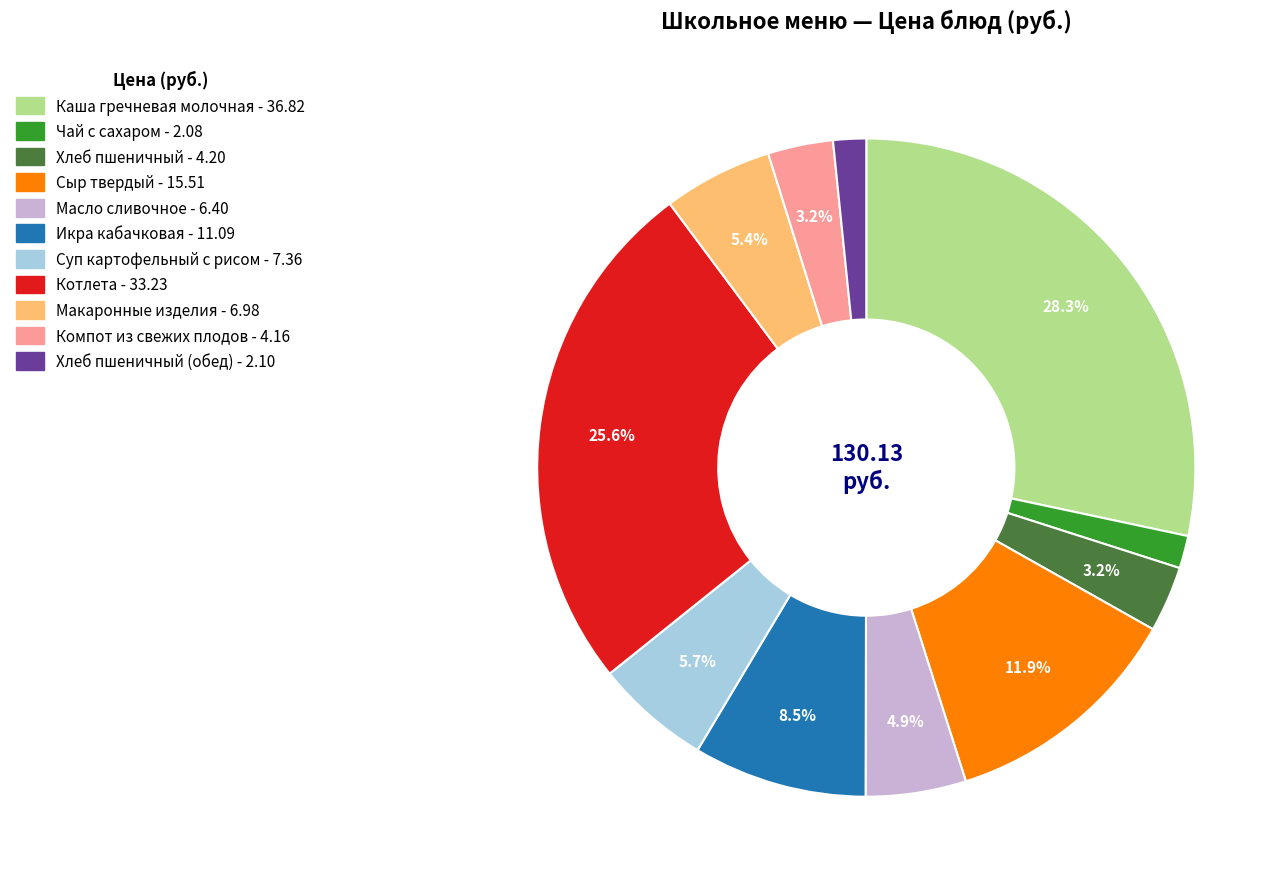

Does any single category account for the majority?

No